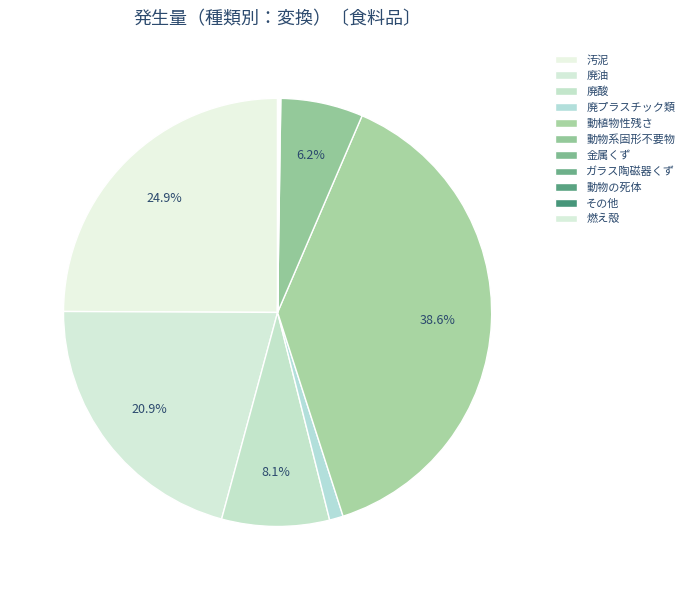

What is the smallest slice in the pie chart?

燃え殻